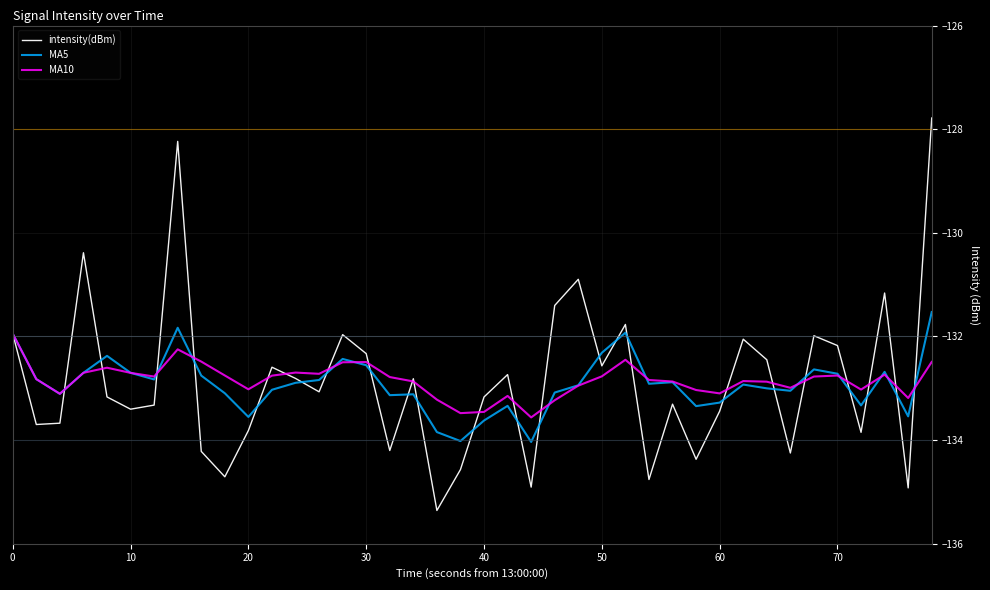

What is the minimum value shown in the chart?

-135.4